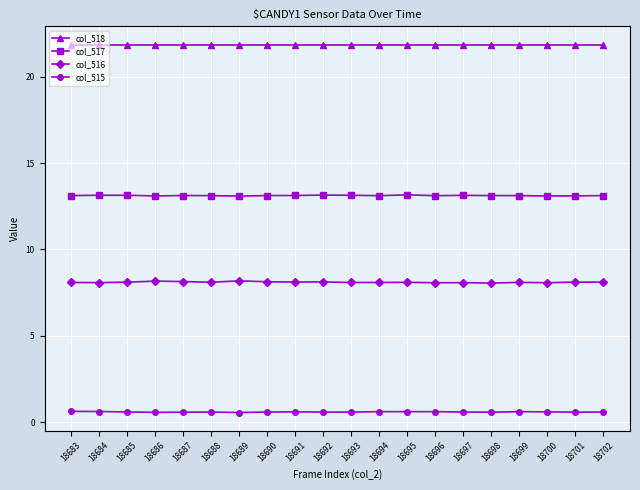

True or false: col_515 has more than 1 points higher than both neighbors.

True